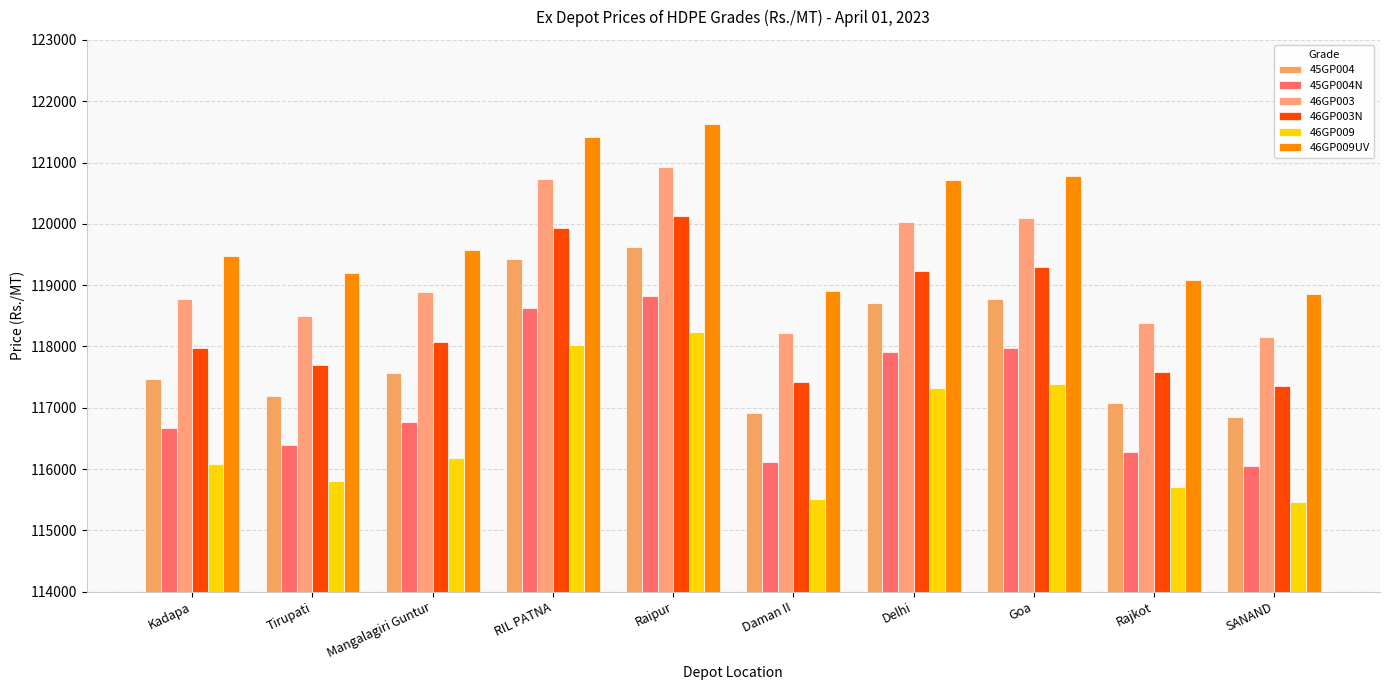

How many data points in 46GP003N are less than 118080?

5